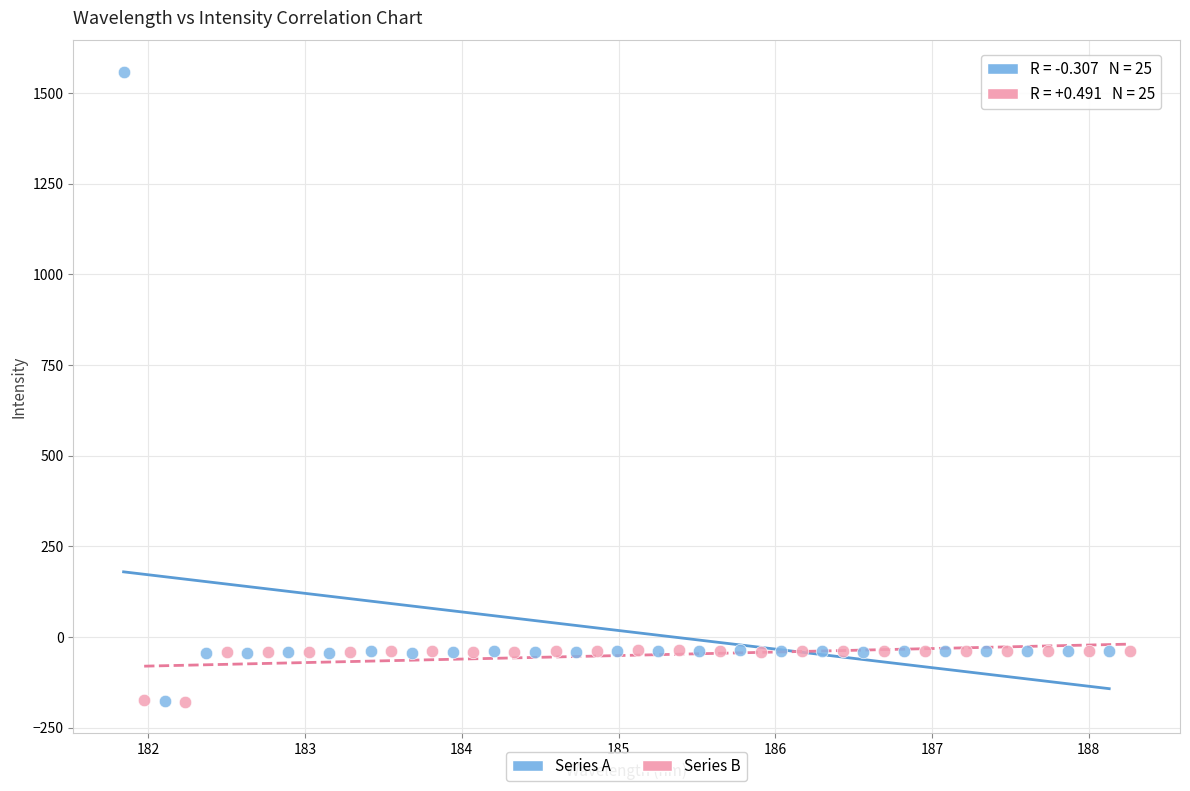

Which series contains the highest Y value?

Series A